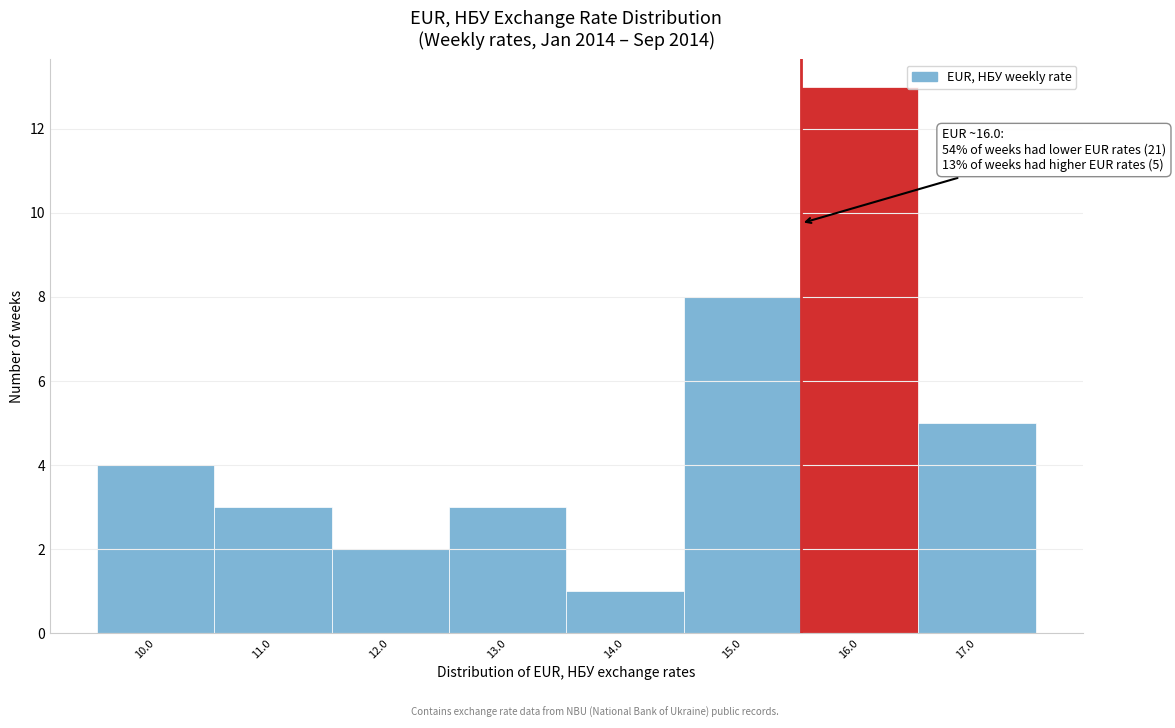

Reading right to left, list all the values displayed in this chart.

5	13	8	1	3	2	3	4